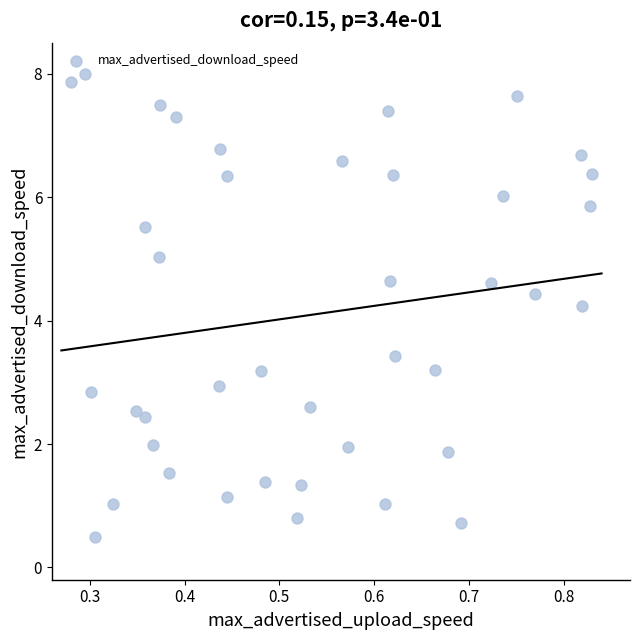

What is the range of Y values (max minus min)?

7.5